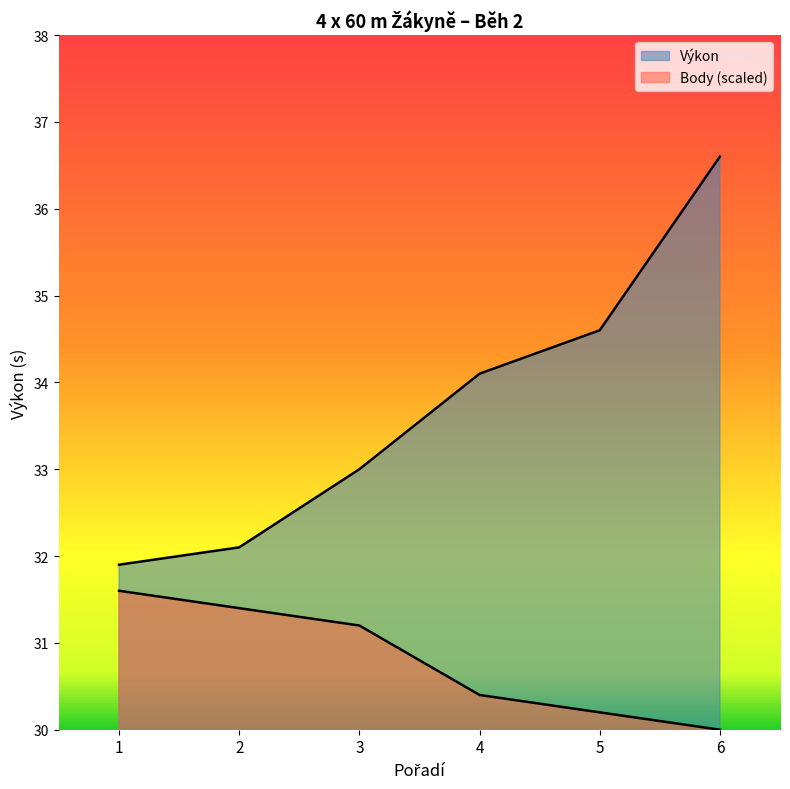

At which category is the sum across all series the highest?

6